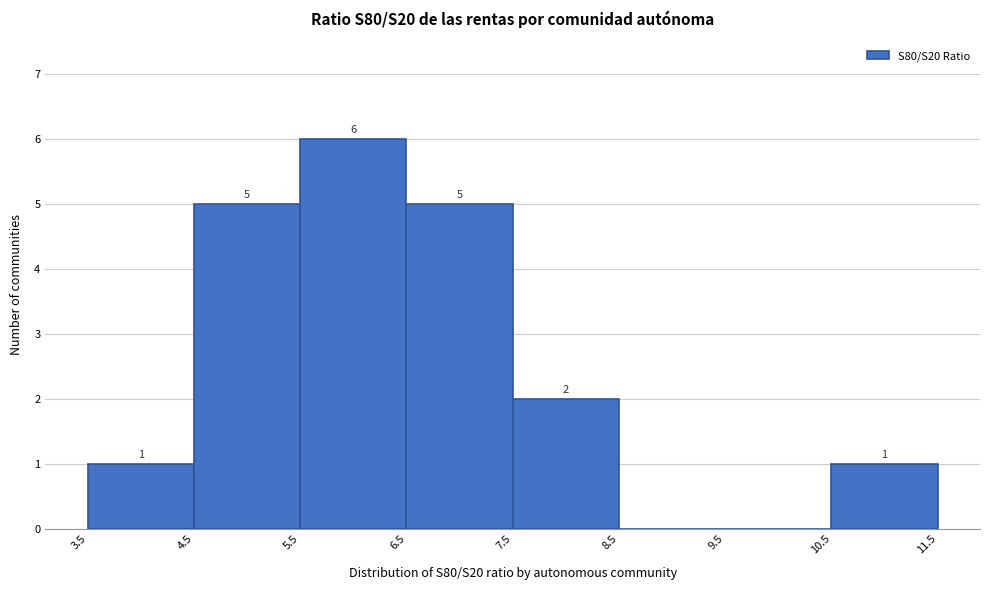

Which range on the x-axis has the tallest bar?

5.5 to 6.5